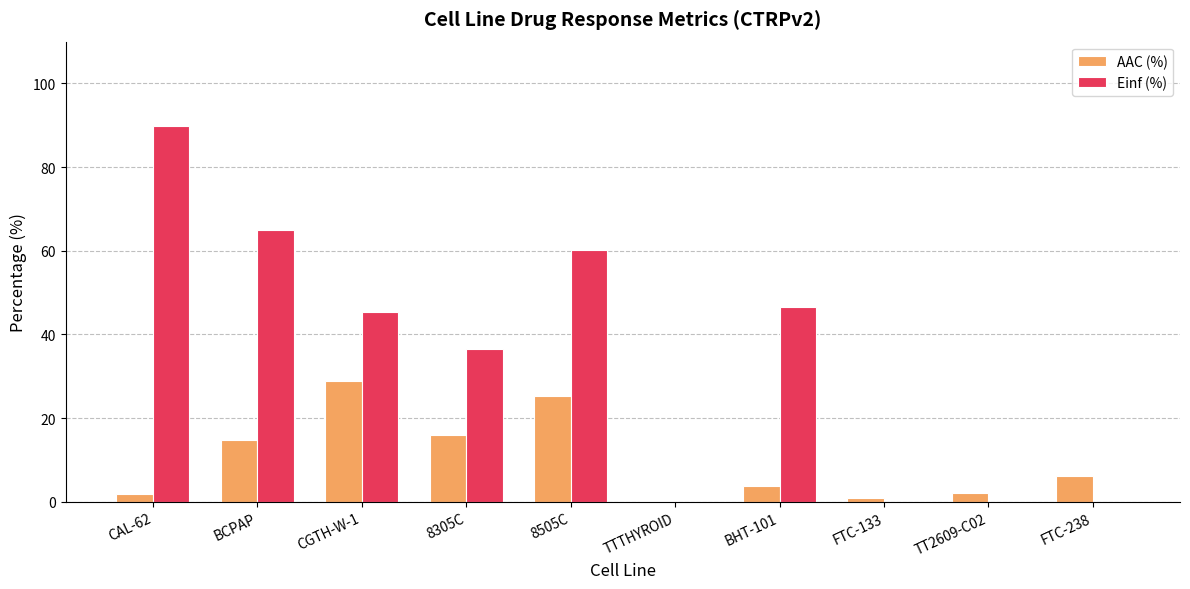

What is the maximum value for AAC (%)?

28.8